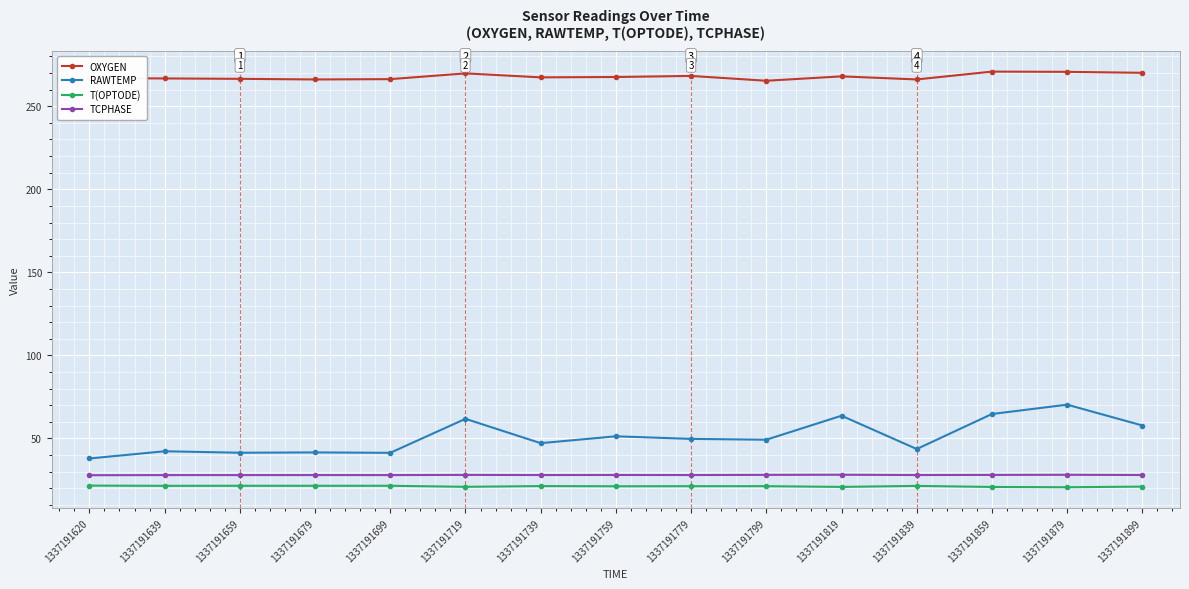

The value of T(OPTODE) at 1337191839 is 21.4. True or false?

True